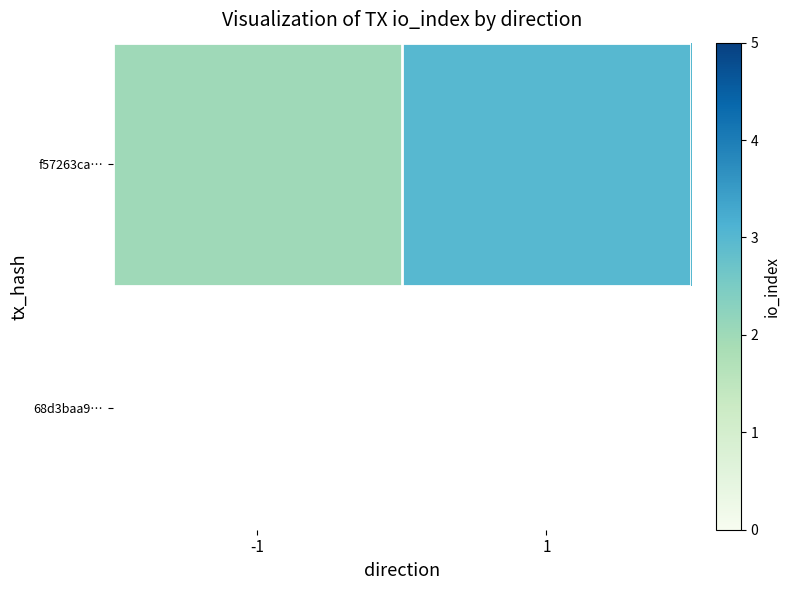

Which label corresponds to the smallest value in the chart?

-1